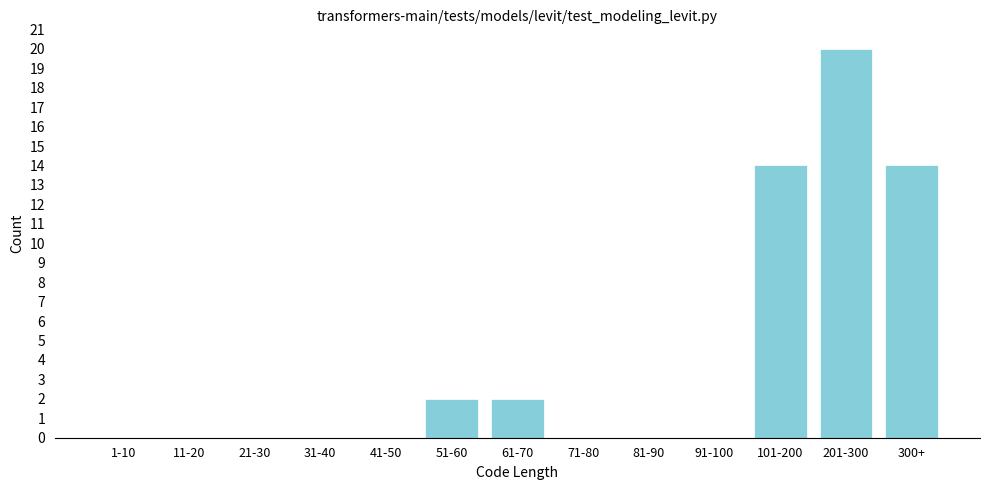

Reading right to left, what are all the values shown in this chart?

300+=14	201-300=20	101-200=14	91-100=0	81-90=0	71-80=0	61-70=2	51-60=2	41-50=0	31-40=0	21-30=0	11-20=0	1-10=0